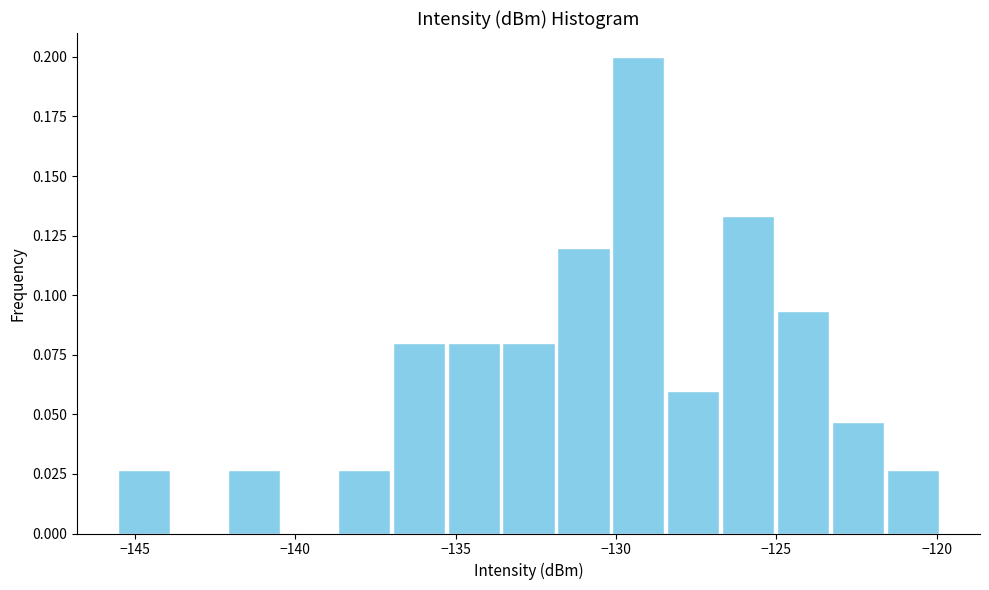

Read against the x-axis, roughly where is the centre of the tallest bar?

-129.5